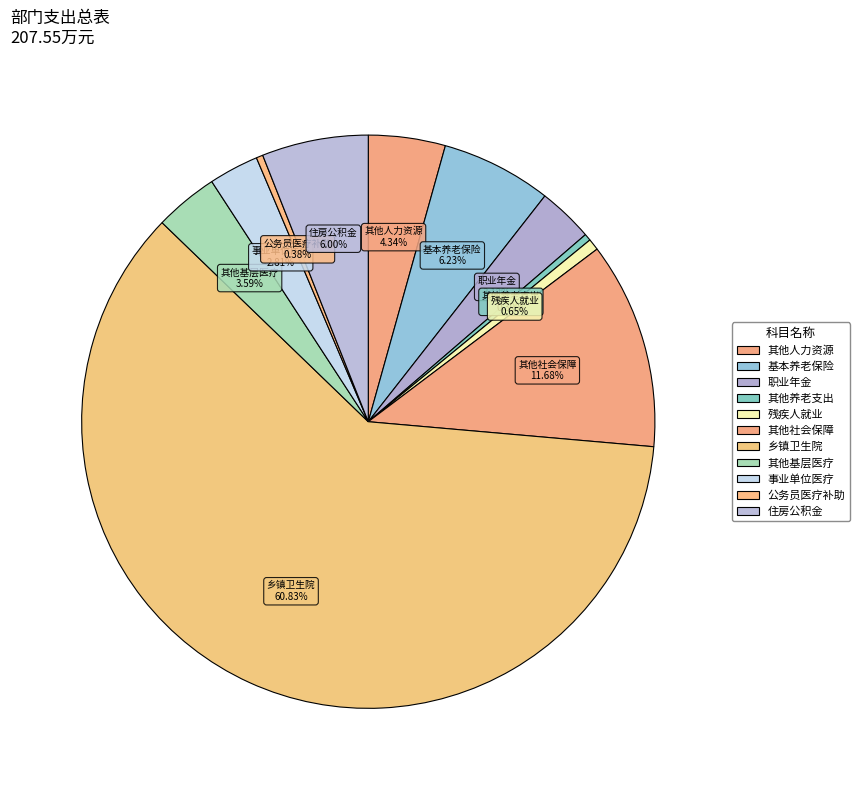

Does any single category account for the majority?

Yes